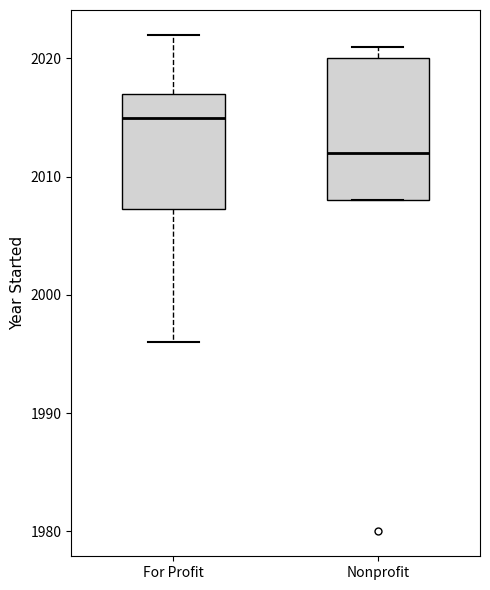

Which box is the tallest, from its lower edge to its upper edge?

Nonprofit